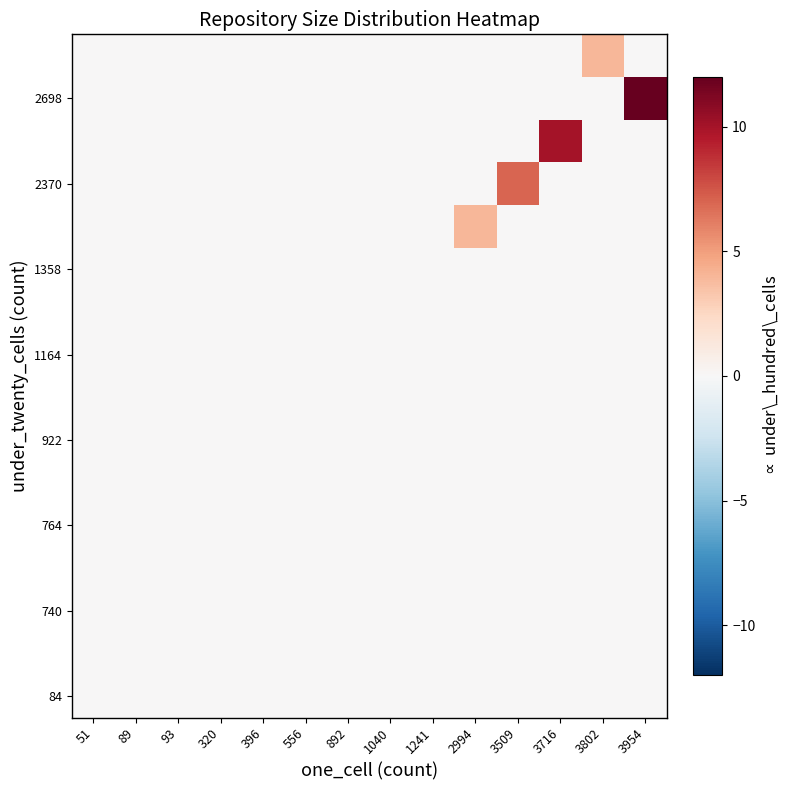

At which category does the chart reach its peak across all series?

3954